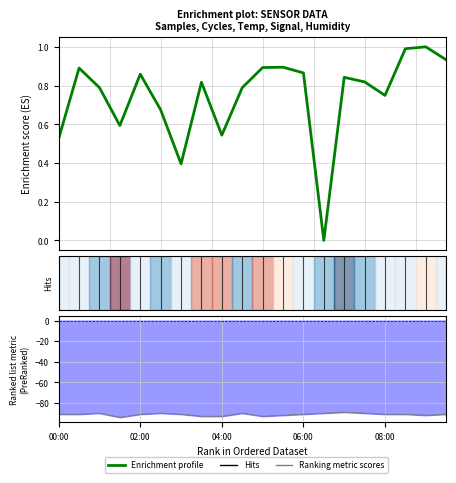

Which series changed the most between 11 and 14?

Ranking metric scores